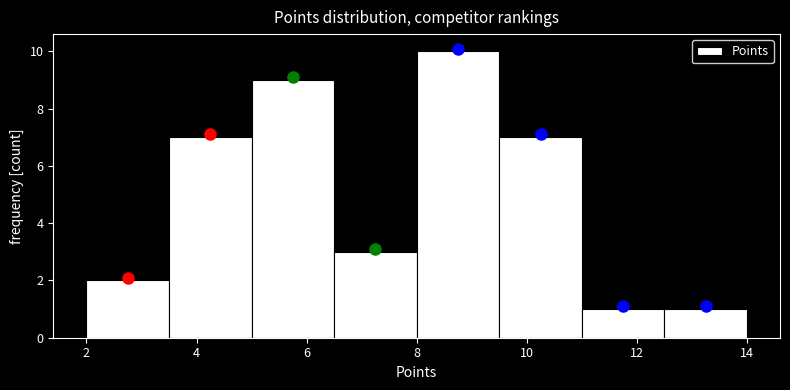

What is the height of the bar covering 3.5 to 5.0 on the x-axis? Neither the bar edges nor the heights are printed on the chart, so give them approximately, as read against the axes.

7